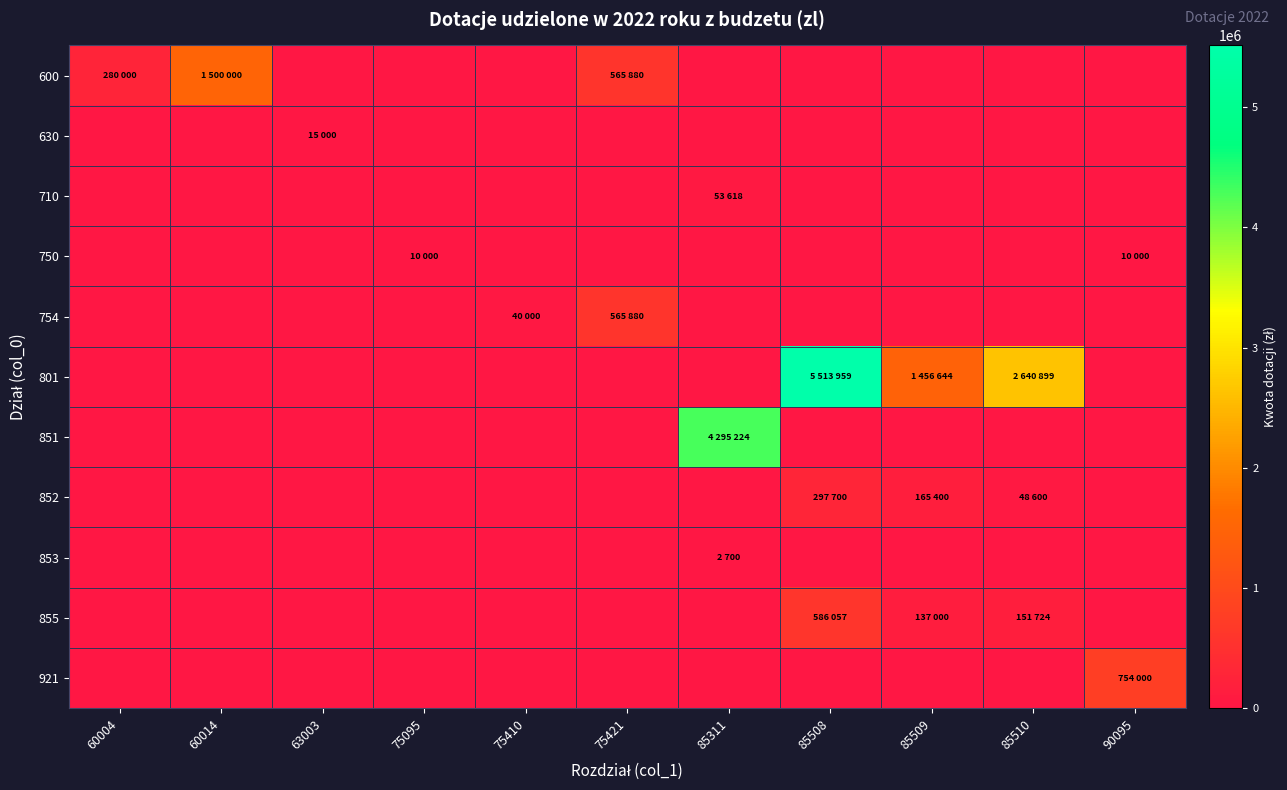

At how many categories does at least one series exceed 2130543?

3